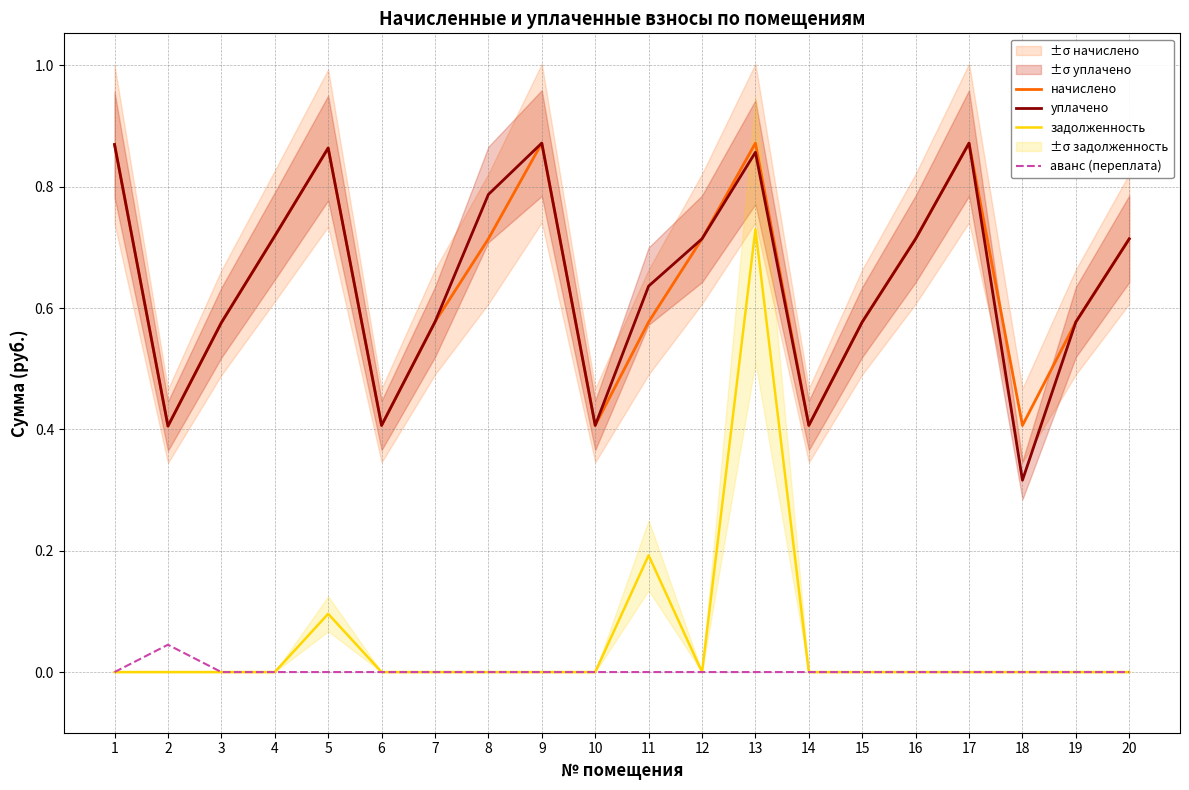

Reading left to right, list all the values displayed in this chart.

начислено: 1=0.9	2=0.4	3=0.6	4=0.7	5=0.9	6=0.4	7=0.6	8=0.7	9=0.9	10=0.4	11=0.6	12=0.7	13=0.9	14=0.4	15=0.6	16=0.7	17=0.9	18=0.4	19=0.6	20=0.7
уплачено: 1=0.9	2=0.4	3=0.6	4=0.7	5=0.9	6=0.4	7=0.6	8=0.8	9=0.9	10=0.4	11=0.6	12=0.7	13=0.9	14=0.4	15=0.6	16=0.7	17=0.9	18=0.3	19=0.6	20=0.7
задолженность: 1=0.0	2=0.0	3=0.0	4=0.0	5=0.1	6=0.0	7=0.0	8=0.0	9=0.0	10=0.0	11=0.2	12=0.0	13=0.7	14=0.0	15=0.0	16=0.0	17=0.0	18=0.0	19=0.0	20=0.0
аванс (переплата): 1=0.0	2=0.0	3=0.0	4=0.0	5=0.0	6=0.0	7=0.0	8=0.0	9=0.0	10=0.0	11=0.0	12=0.0	13=0.0	14=0.0	15=0.0	16=0.0	17=0.0	18=0.0	19=0.0	20=0.0